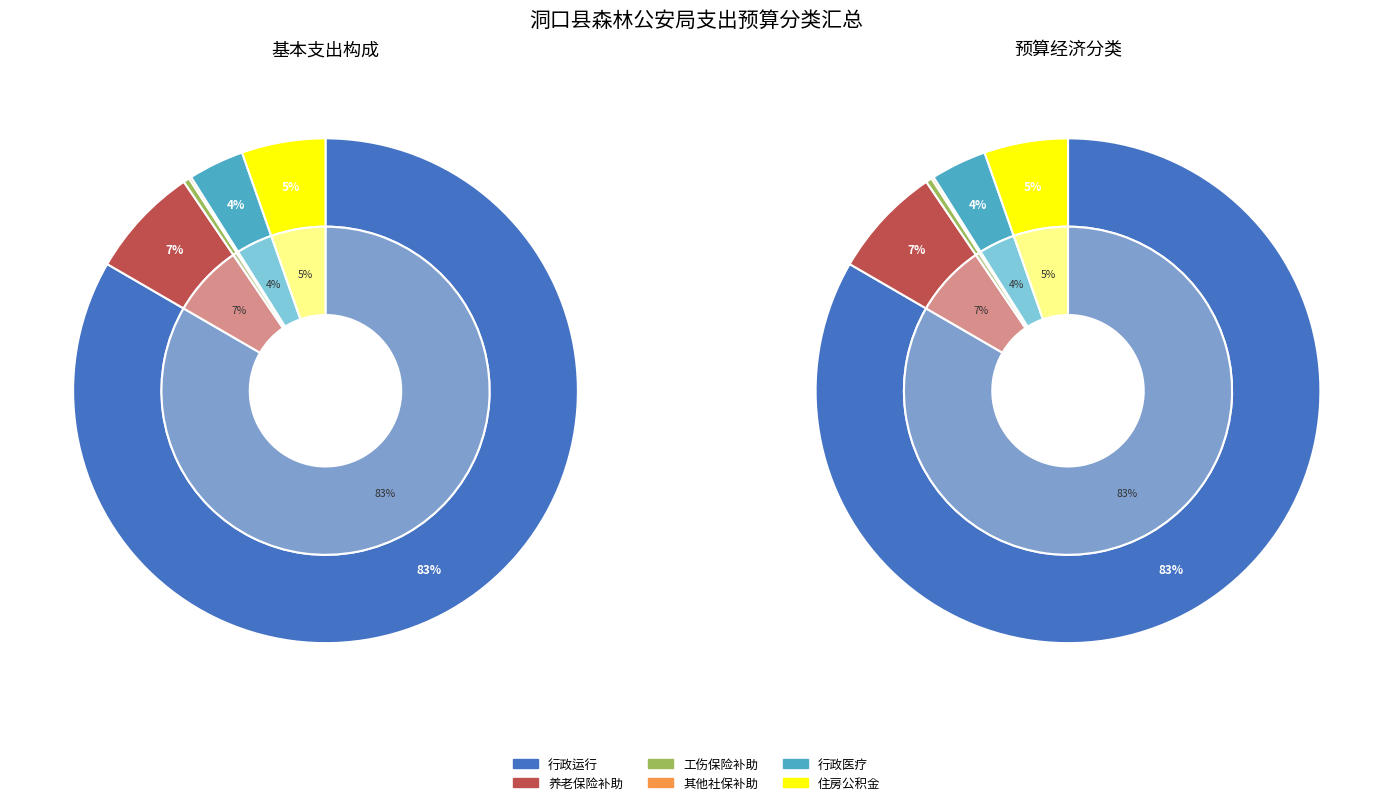

What percentage is the 行政单位医疗 slice, to the nearest percent?

4%